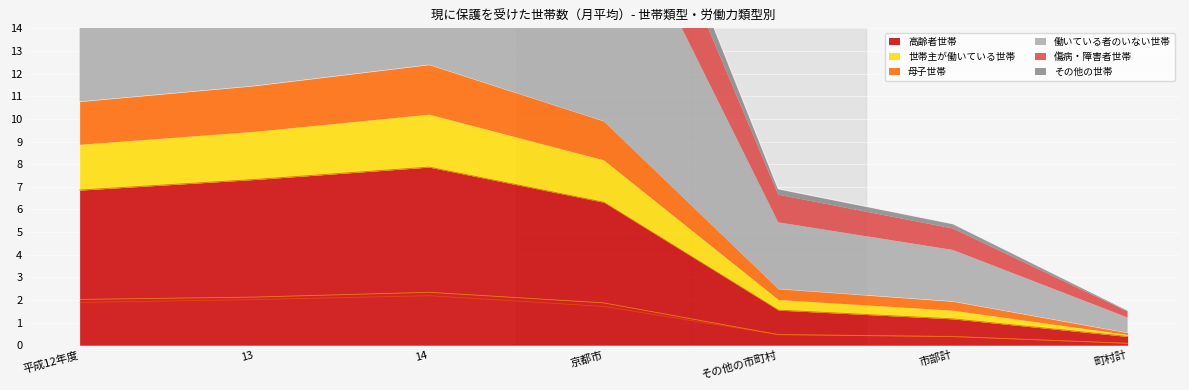

What is the label of the 6th point from the right?

13